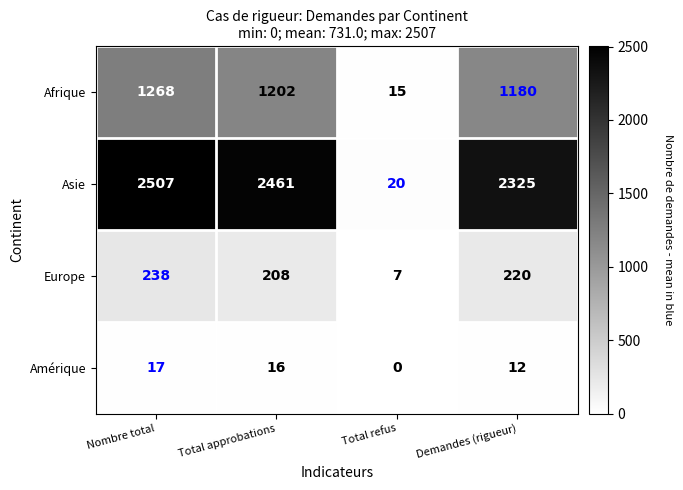

Where does the Afrique series first go above 1202?

Nombre total